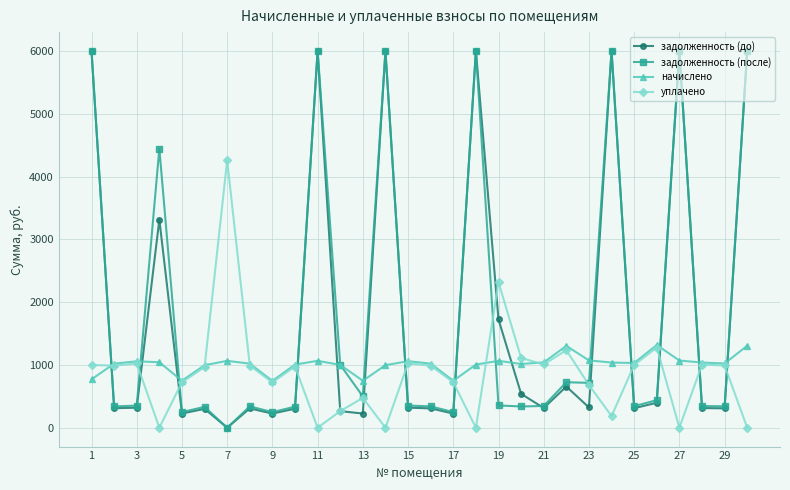

At how many categories does at least one series exceed 2449?

9